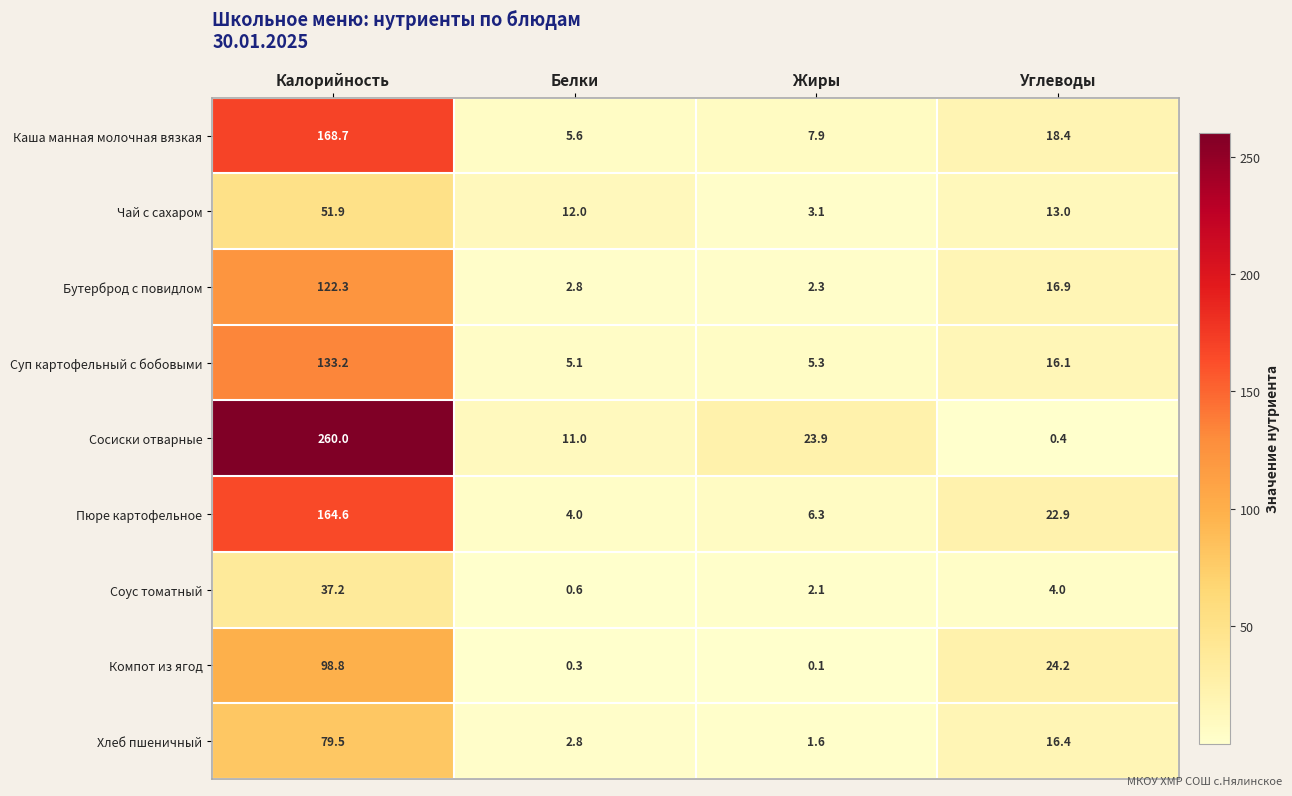

Which series has the widest spread of values?

Сосиски отварные